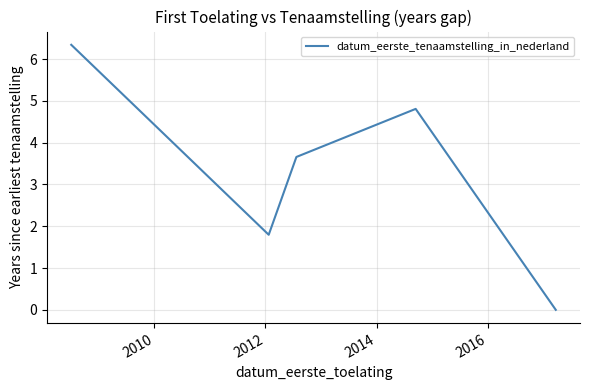

What is the maximum value shown in the chart?

6.3